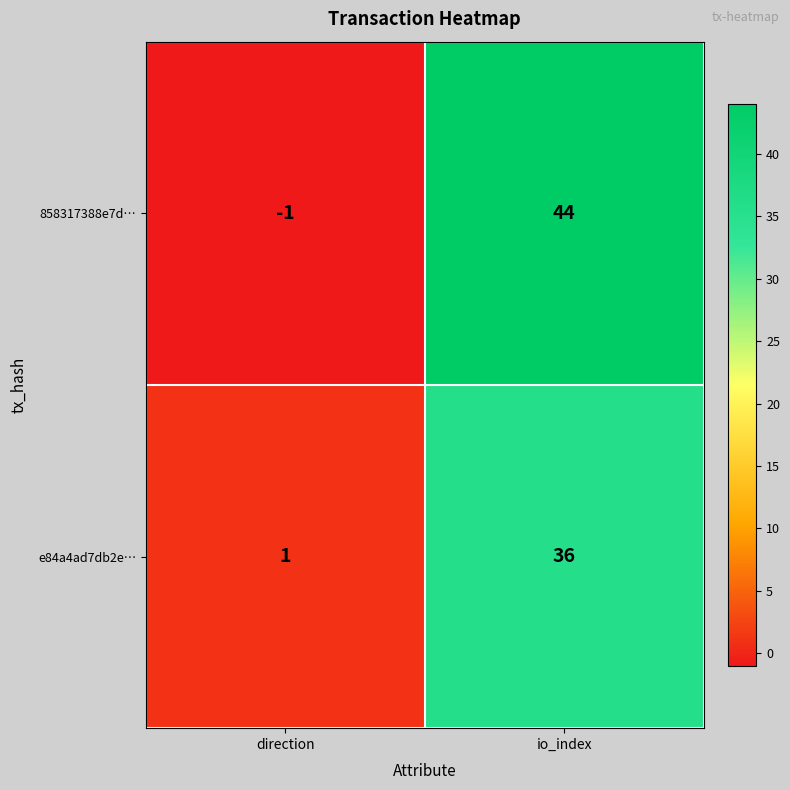

At which label is e84a4ad7db2e… closest to 18?

direction